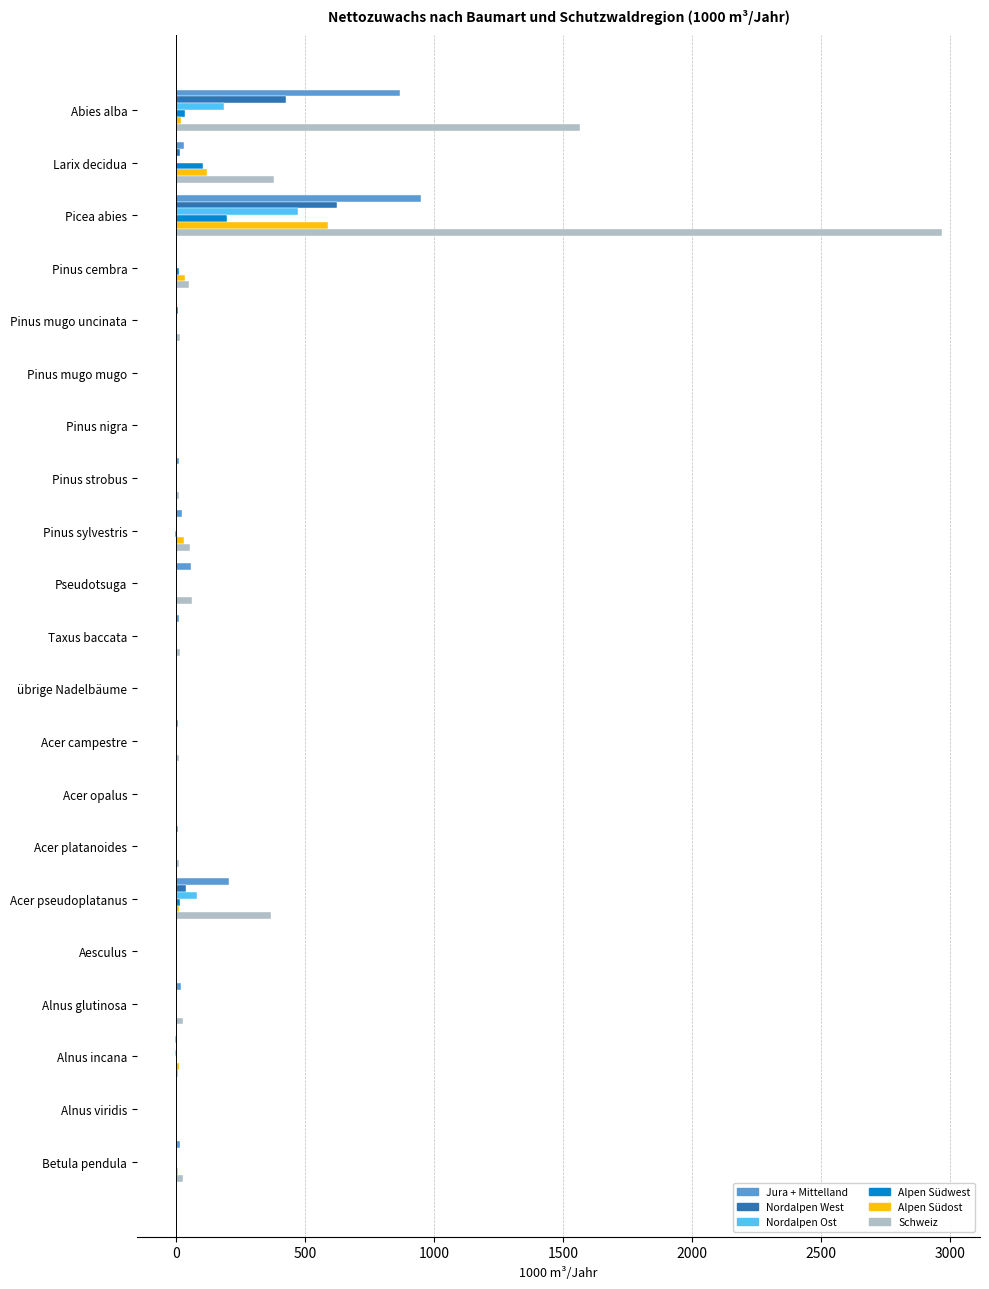

At which category is the sum across all series the highest?

Picea abies